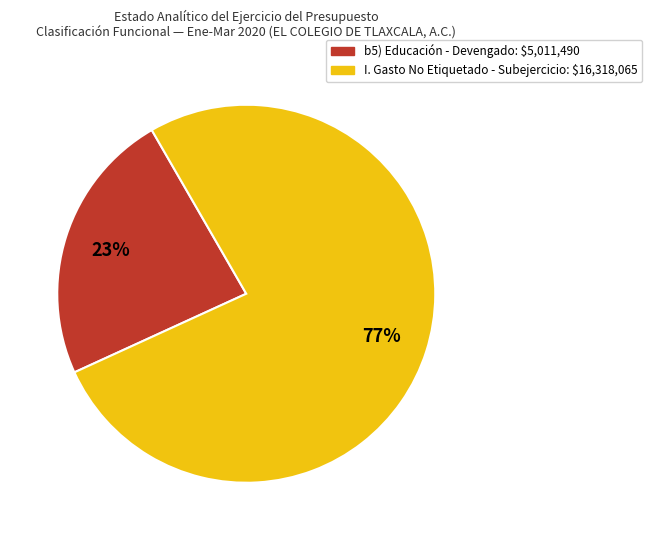

Is there a majority slice in this chart?

Yes